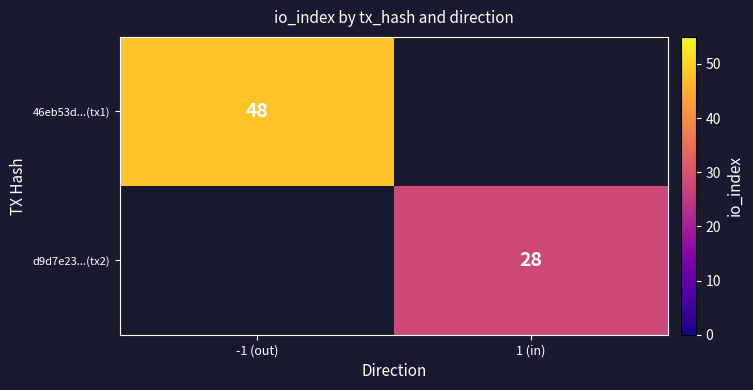

The d9d7e23...(tx2) series shows 47 at 1 (in). True or false?

False